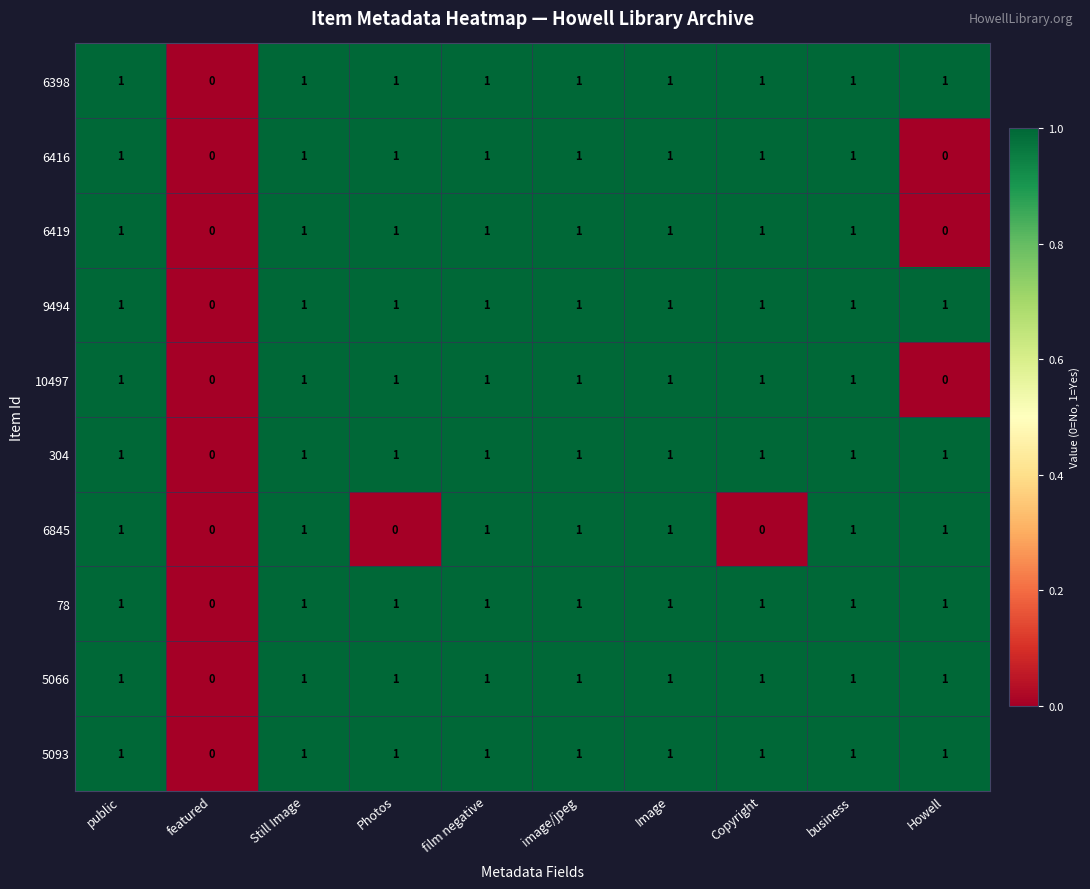

Which series changed the most between public and Photos?

6845